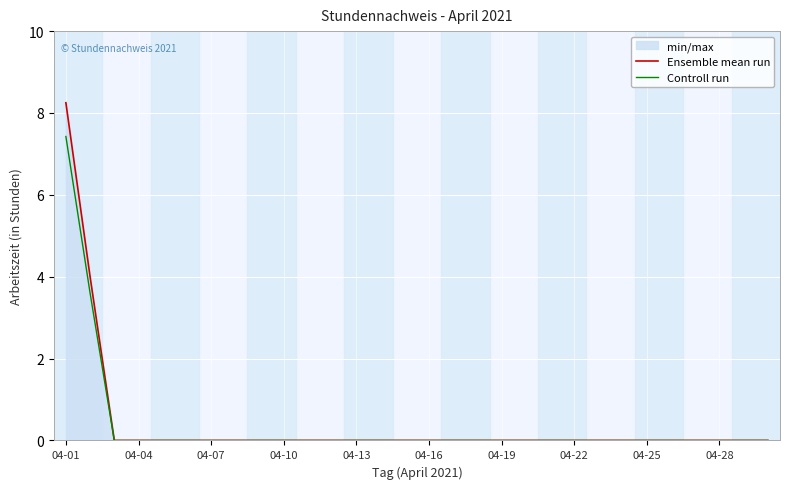

At which category is the sum across all series the highest?

04-01